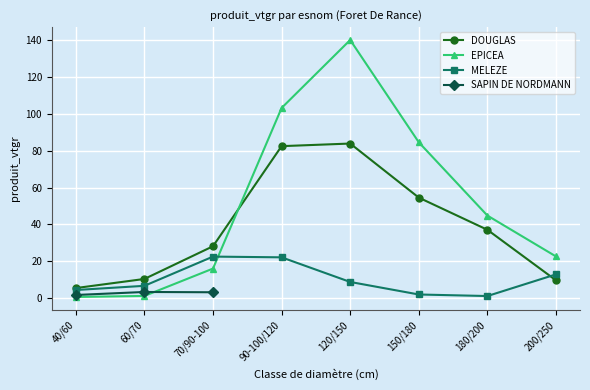

Which has a higher value, 120/150 or 180/200?

120/150